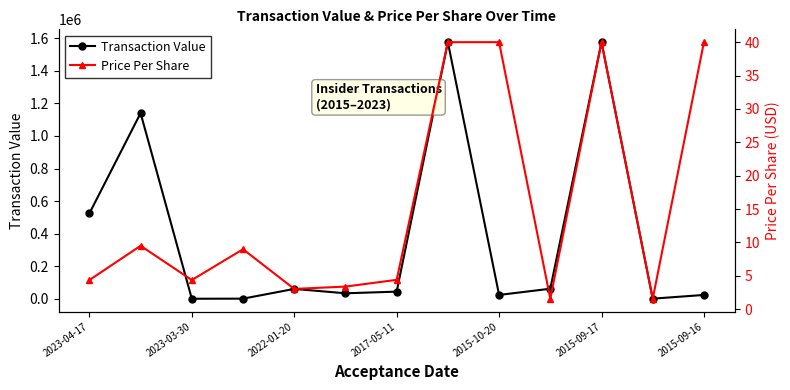

How many values in the Price Per Share series are below 4?

4